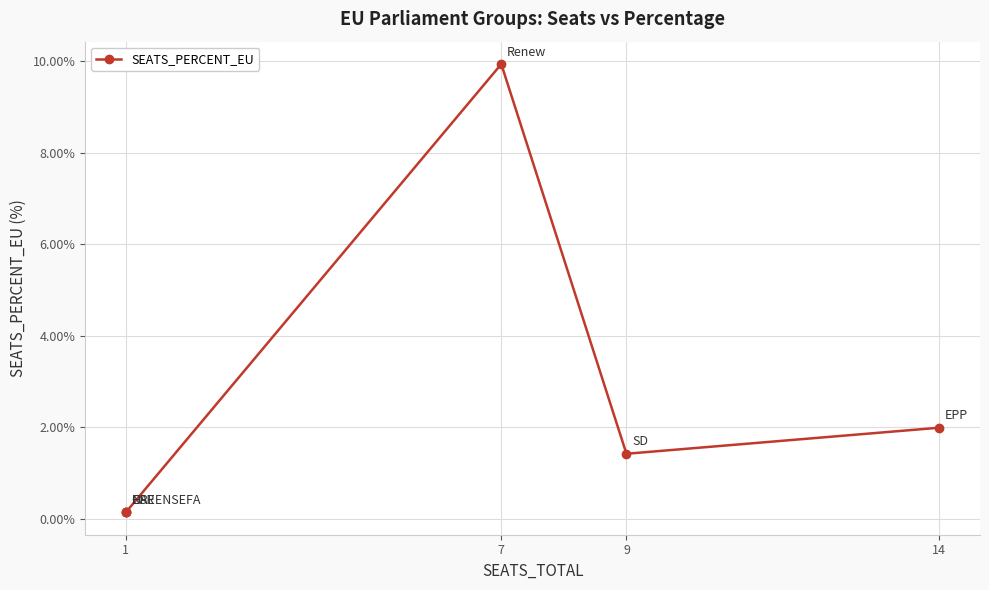

Count the number of categories in the chart.

6